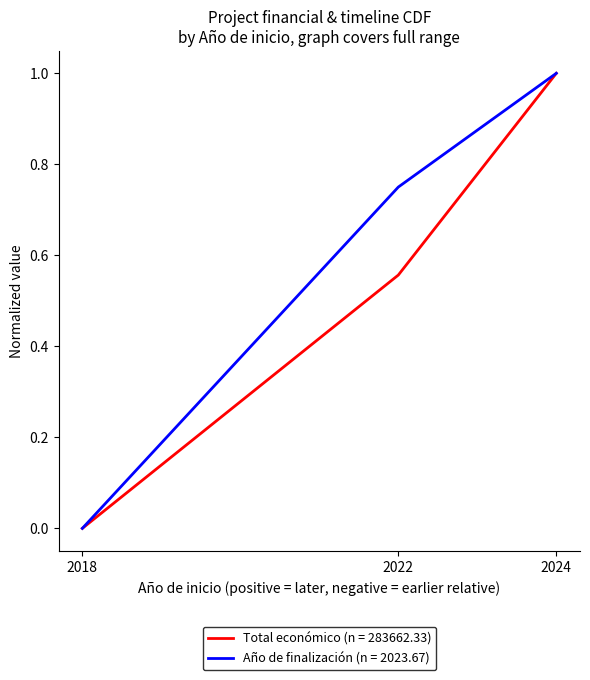

Count the Año de finalización (n = 2023.67) values in the range 0 to 1.

3